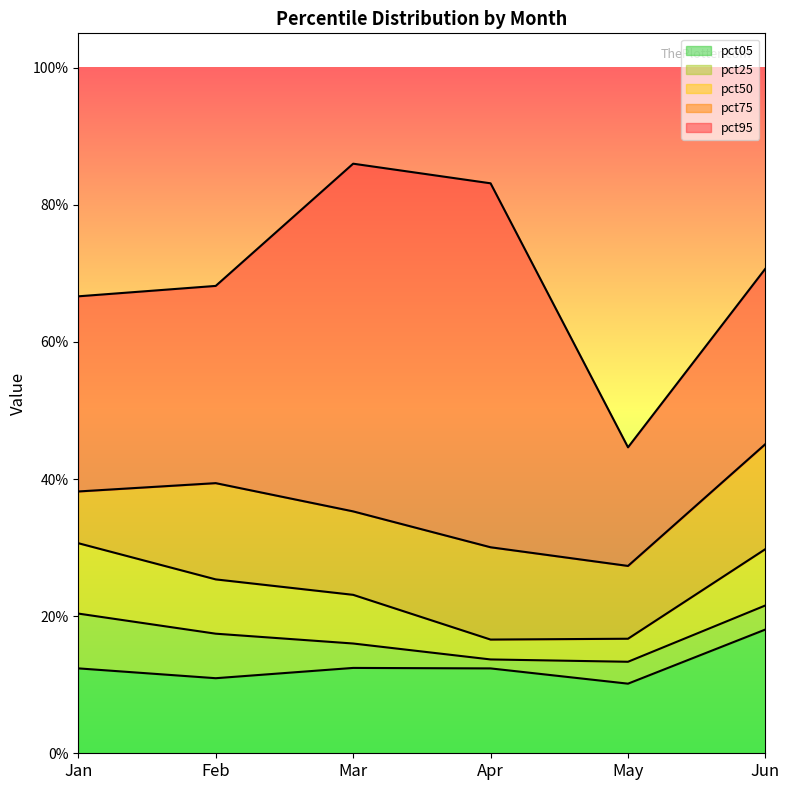

What is the value of the pct75 point at the 1st from the left?

0.4